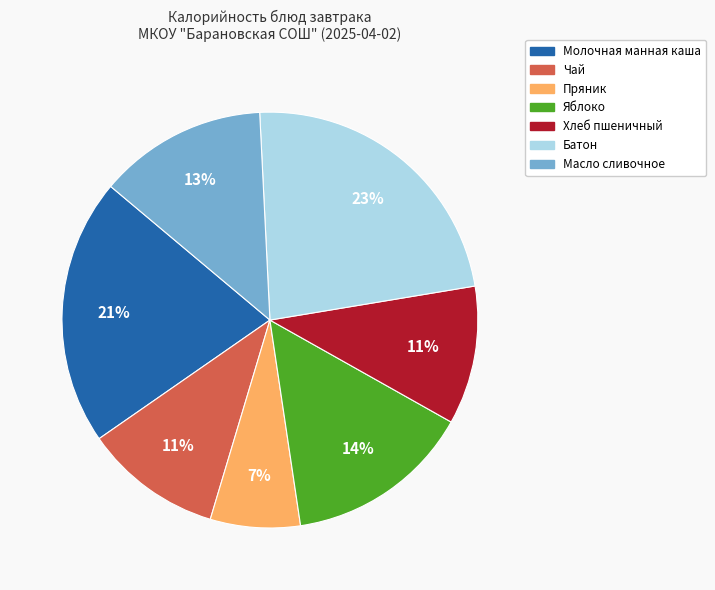

Is there any slice that represents more than half of the pie?

No